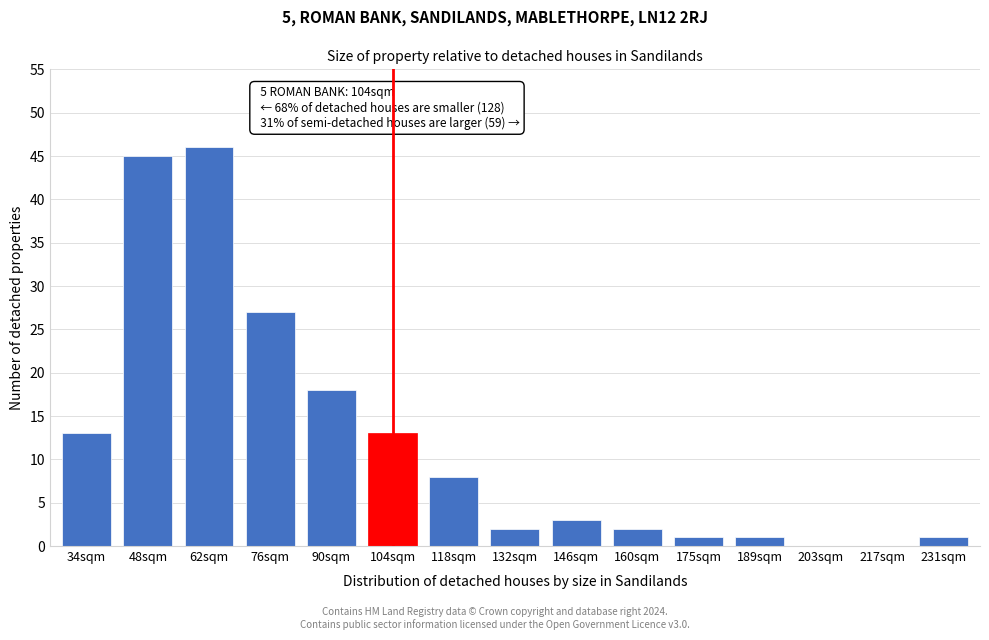

Reading left to right, list all the values displayed in this chart.

34sqm=13	48sqm=45	62sqm=46	76sqm=27	90sqm=18	104sqm=13	118sqm=8	132sqm=2	146sqm=3	160sqm=2	175sqm=1	189sqm=1	203sqm=0	217sqm=0	231sqm=1